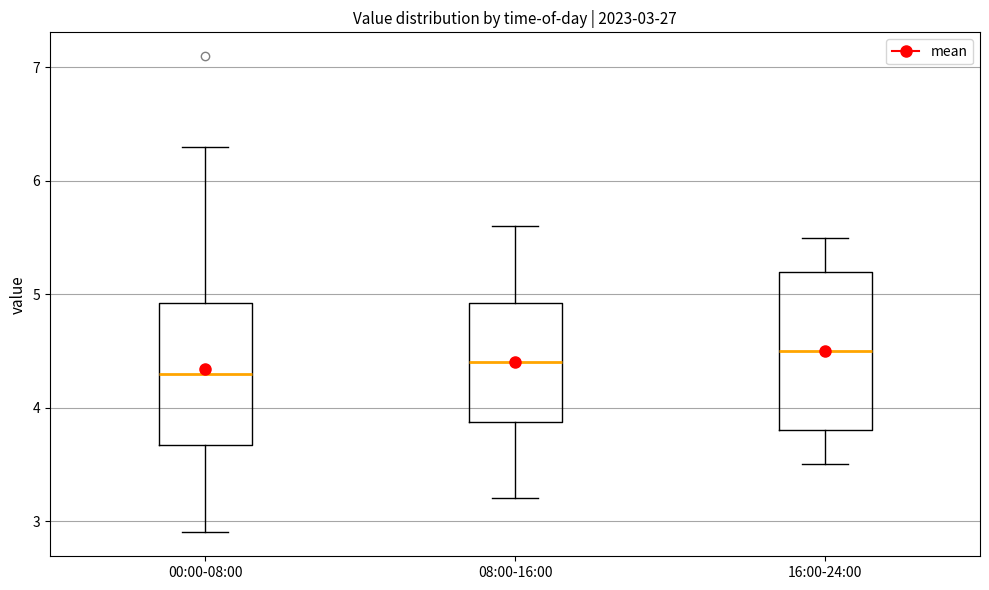

Which box is the tallest, from its lower edge to its upper edge?

16:00-24:00